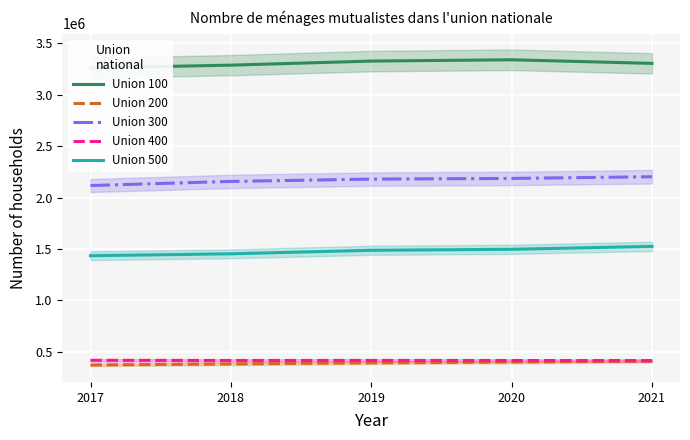

Rank the series by their maximum value, from highest to lowest.

Union 100, Union 300, Union 500, Union 400, Union 200